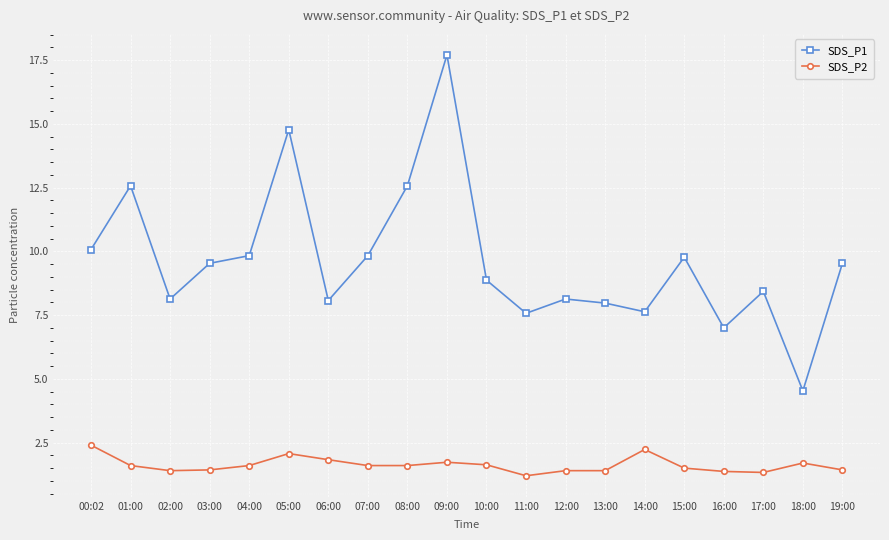

The value of SDS_P2 at 05:00 is 0.8. True or false?

False